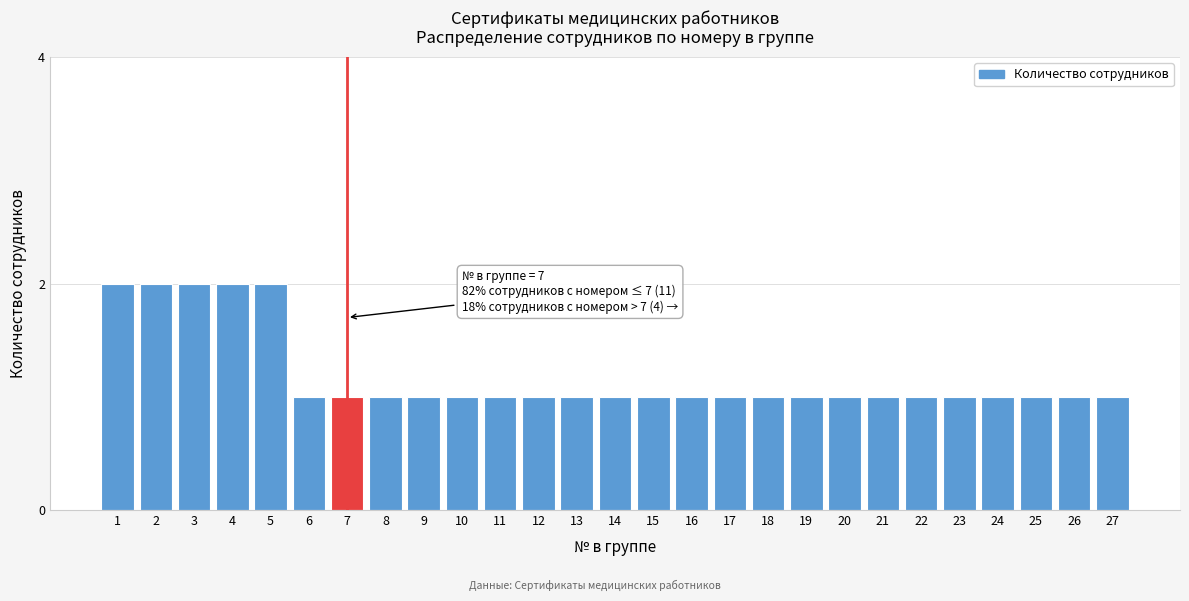

Reading left to right, transcribe all the data shown in this chart.

2	2	2	2	2	1	1	1	1	1	1	1	1	1	1	1	1	1	1	1	1	1	1	1	1	1	1